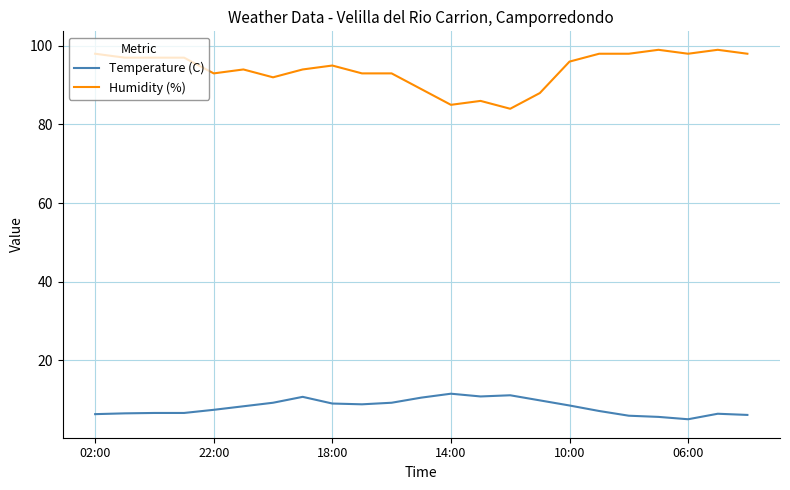

How many values in the Temperature (C) series exceed 8?

12